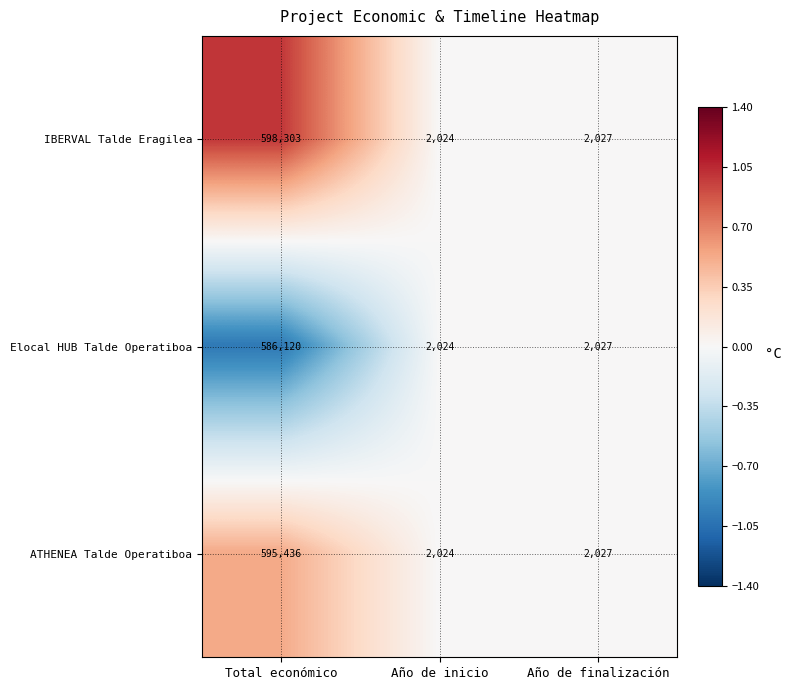

Which series has the widest spread of values?

IBERVAL Talde Eragilea